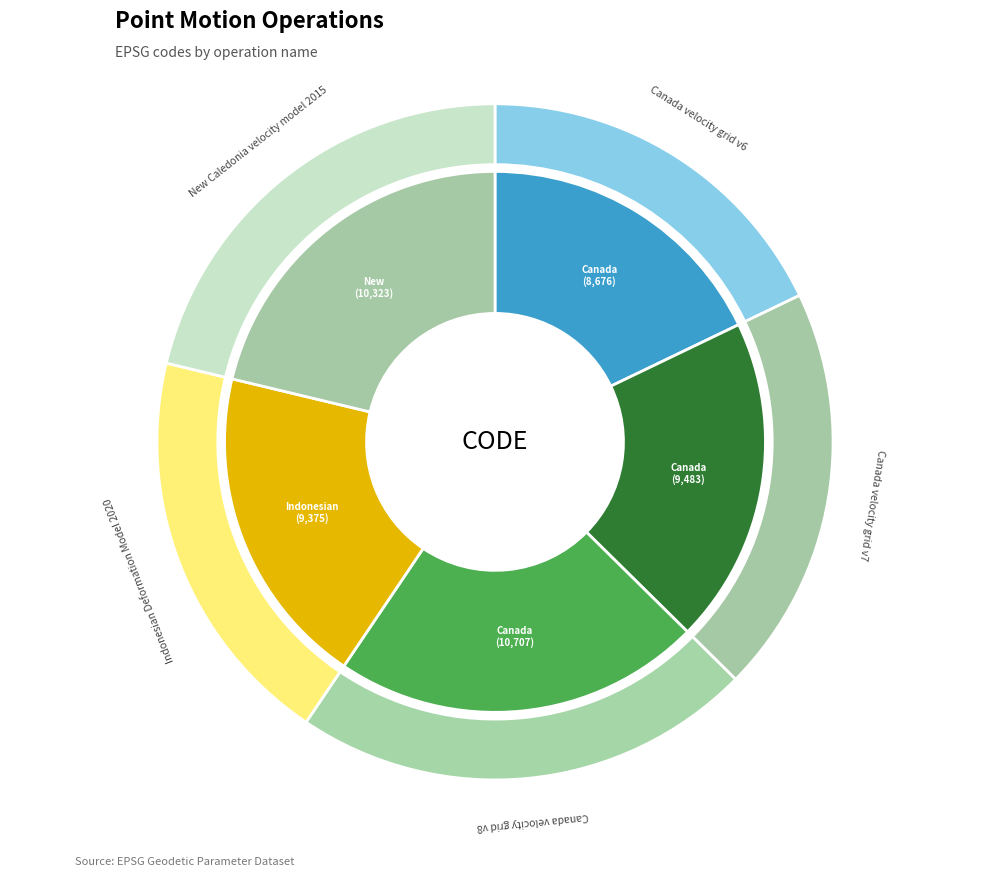

Rank the categories by value from highest to lowest.

Canada velocity grid v8, New Caledonia velocity model 2015, Canada velocity grid v7, Indonesian Deformation Model 2020, Canada velocity grid v6